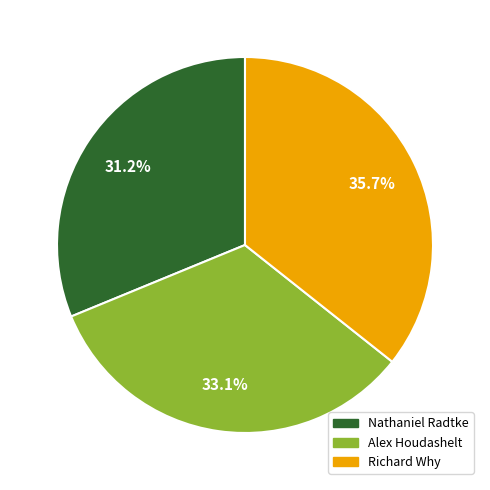

Rank the categories by value from lowest to highest.

Nathaniel Radtke, Alex Houdashelt, Richard Why